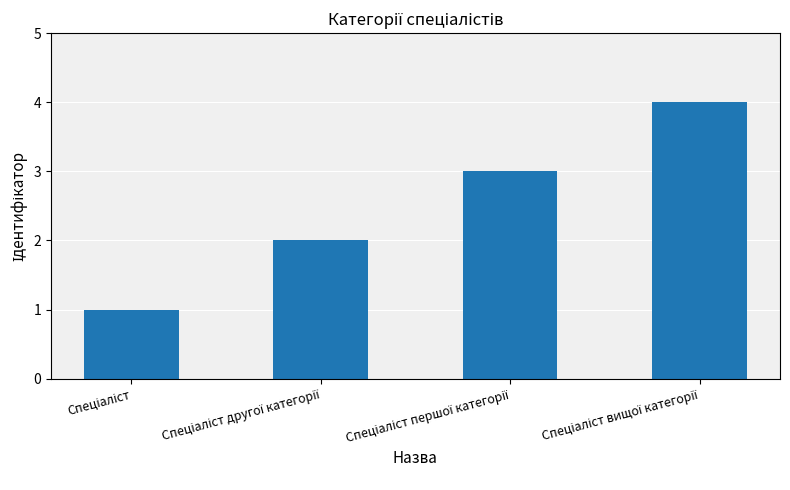

What is the value of the 1st bar from the left?

1